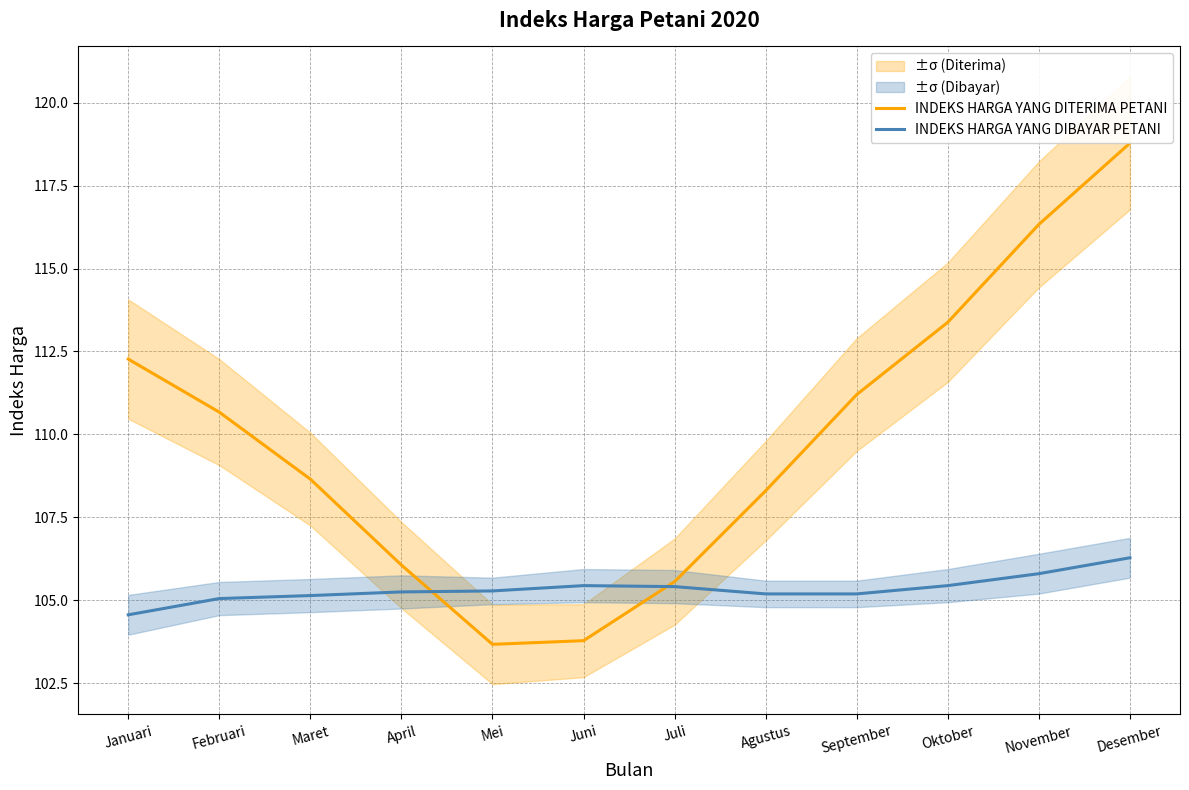

At which label is INDEKS HARGA YANG DITERIMA PETANI closest to 111?

September